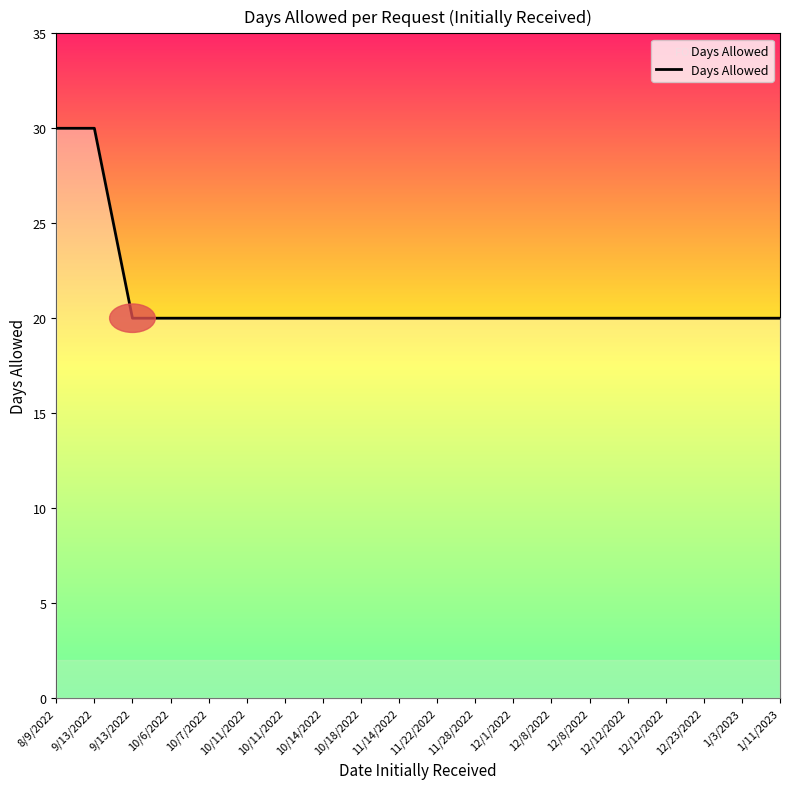

How many lines are shown in the chart?

1